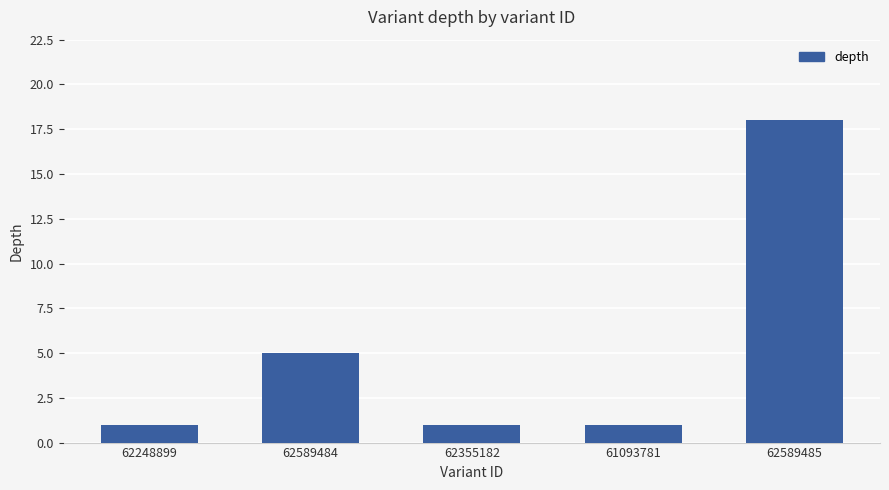

How many values are between 1 and 5?

4